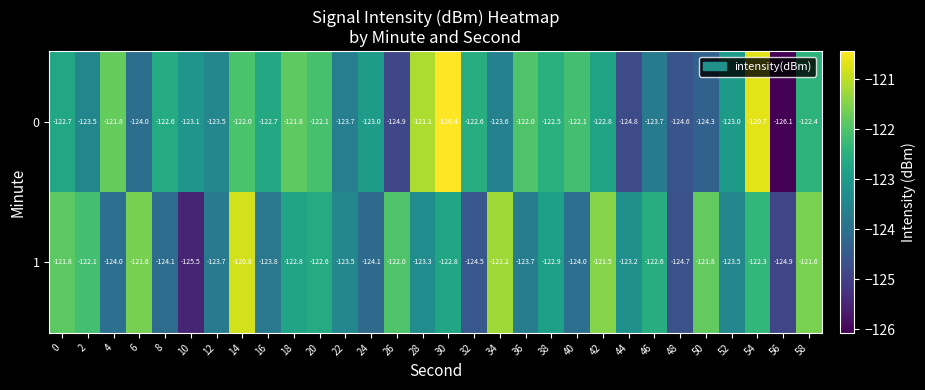

Rank the series at 28 from highest to lowest value.

0, 1